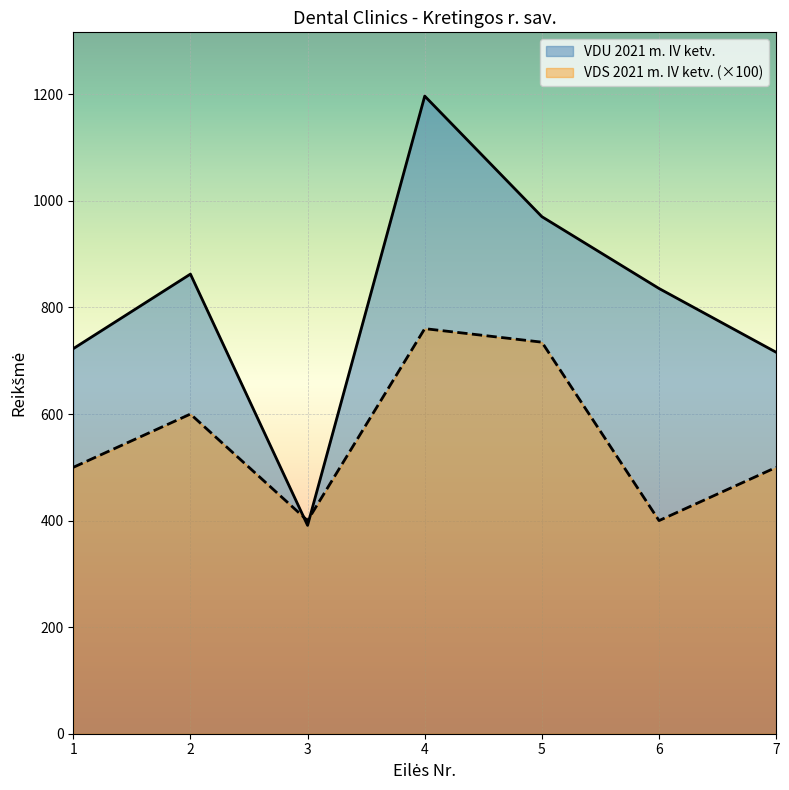

What is the difference between the VDU 2021 m. IV ketv. values at 2 and 5?

107.8